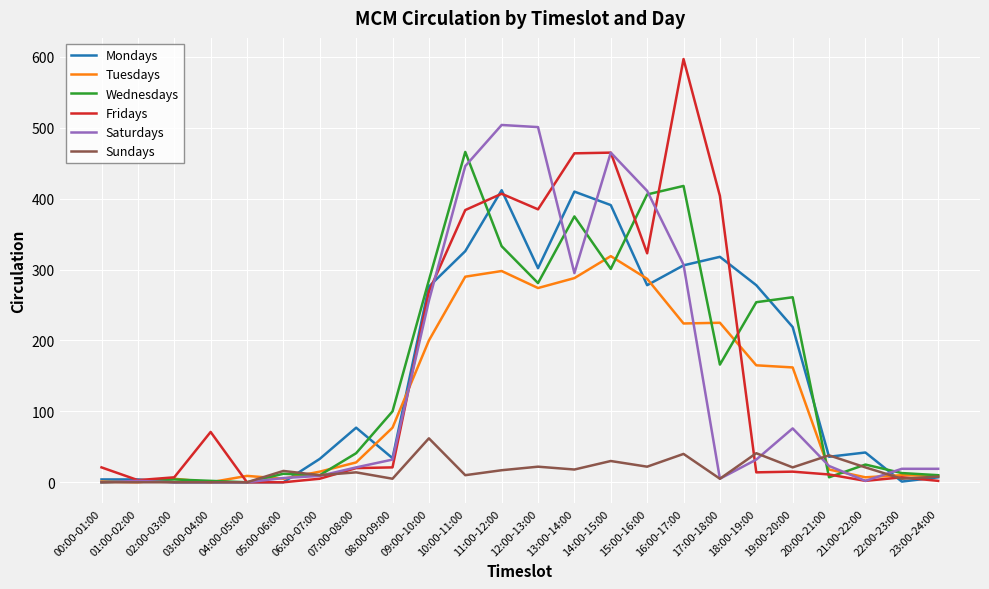

What position from the right is 07:00-08:00?

17